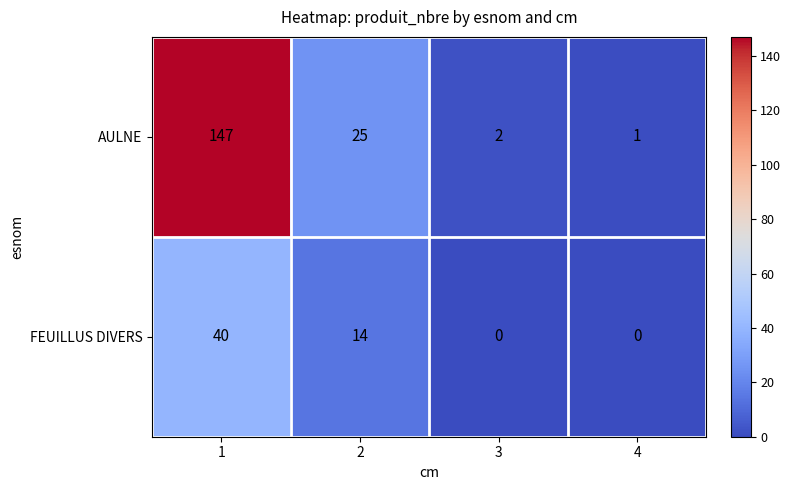

How many data points in AULNE are less than 25?

2